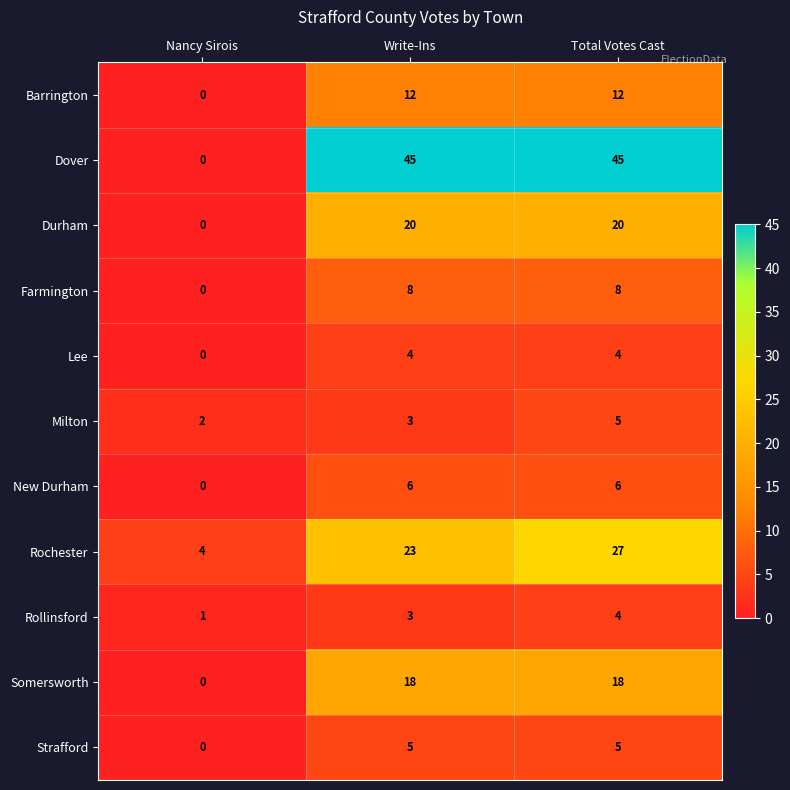

At which category is the sum across all series the highest?

Total Votes Cast